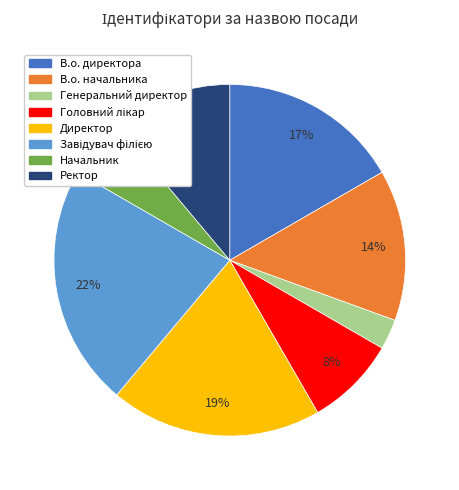

Is there a majority slice in this chart?

No